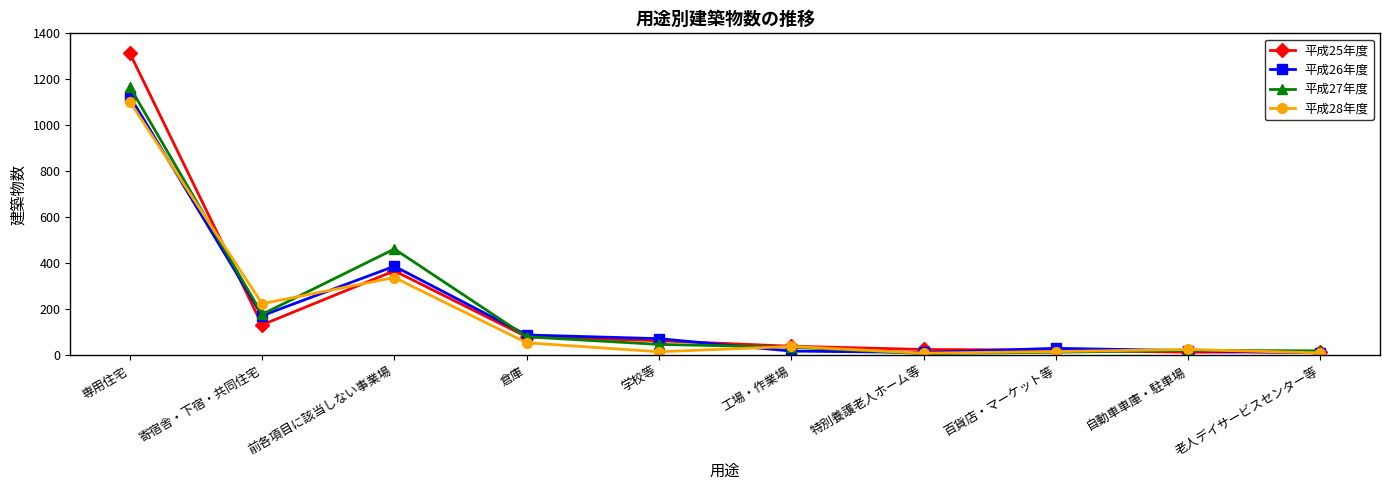

At which category does 平成26年度 reach its first local peak?

前各項目に該当しない事業場